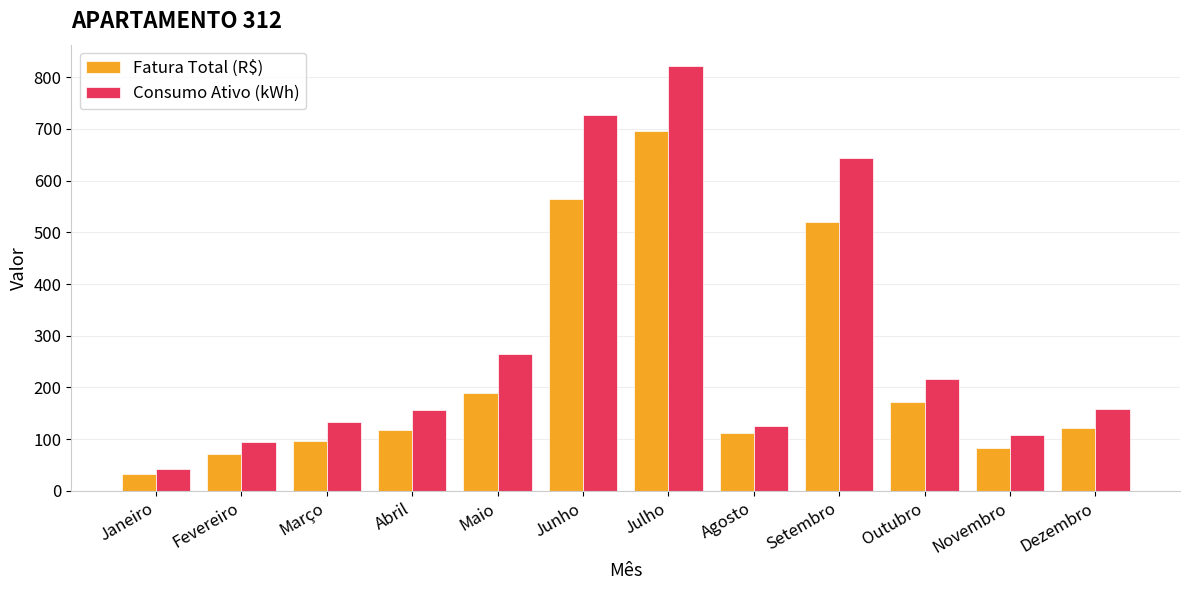

What is the value of the Fatura Total (R$) bar at the 6th from the left?

565.4